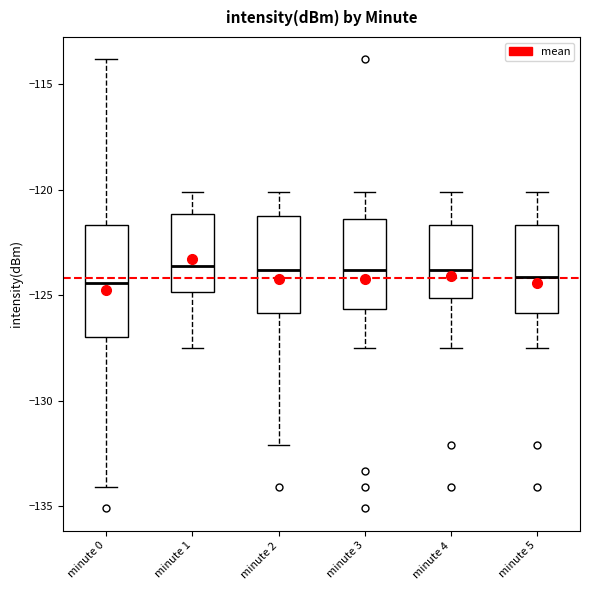

Reading left to right, read every box against the y-axis: the position of its median line, the range the box covers, and the ends of its whiskers. The values are not printed on the chart, so give them approximately, as read against the axis.

minute 0: median -124.5, box -127.0 to -121.5, whiskers -134.0 to -114.0
minute 1: median -123.5, box -125.0 to -121.0, whiskers -127.5 to -120.0
minute 2: median -124.0, box -126.0 to -121.5, whiskers -132.0 to -120.0
minute 3: median -124.0, box -125.5 to -121.5, whiskers -127.5 to -120.0
minute 4: median -124.0, box -125.0 to -121.5, whiskers -127.5 to -120.0
minute 5: median -124.0, box -126.0 to -121.5, whiskers -127.5 to -120.0